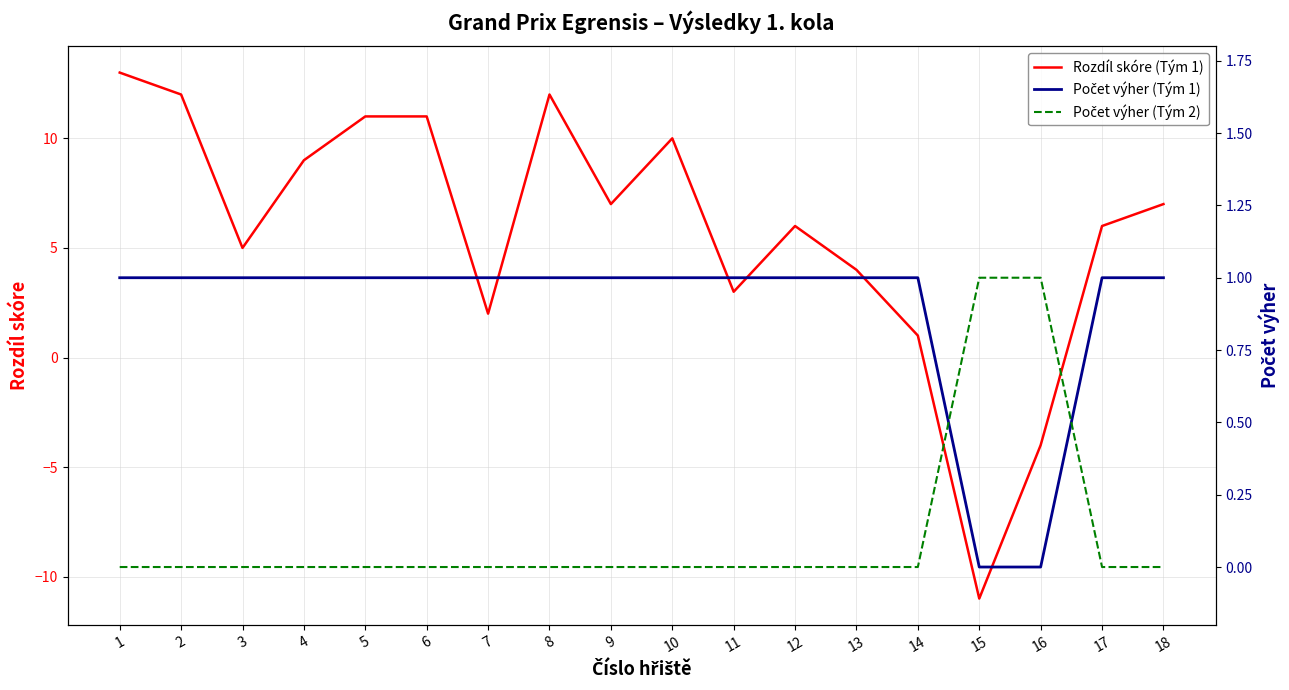

How many Počet výher (Tým 2) values are between 0 and 1?

18